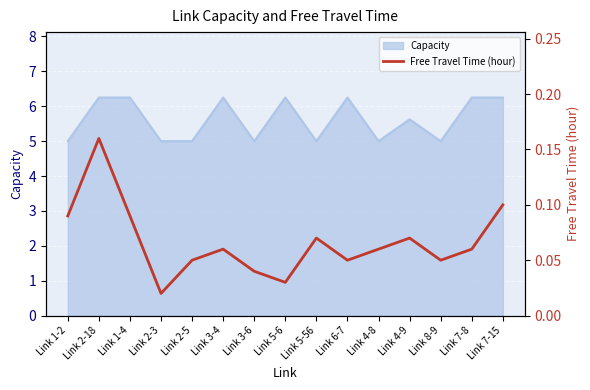

Where is the first local maximum?

Link 2-18